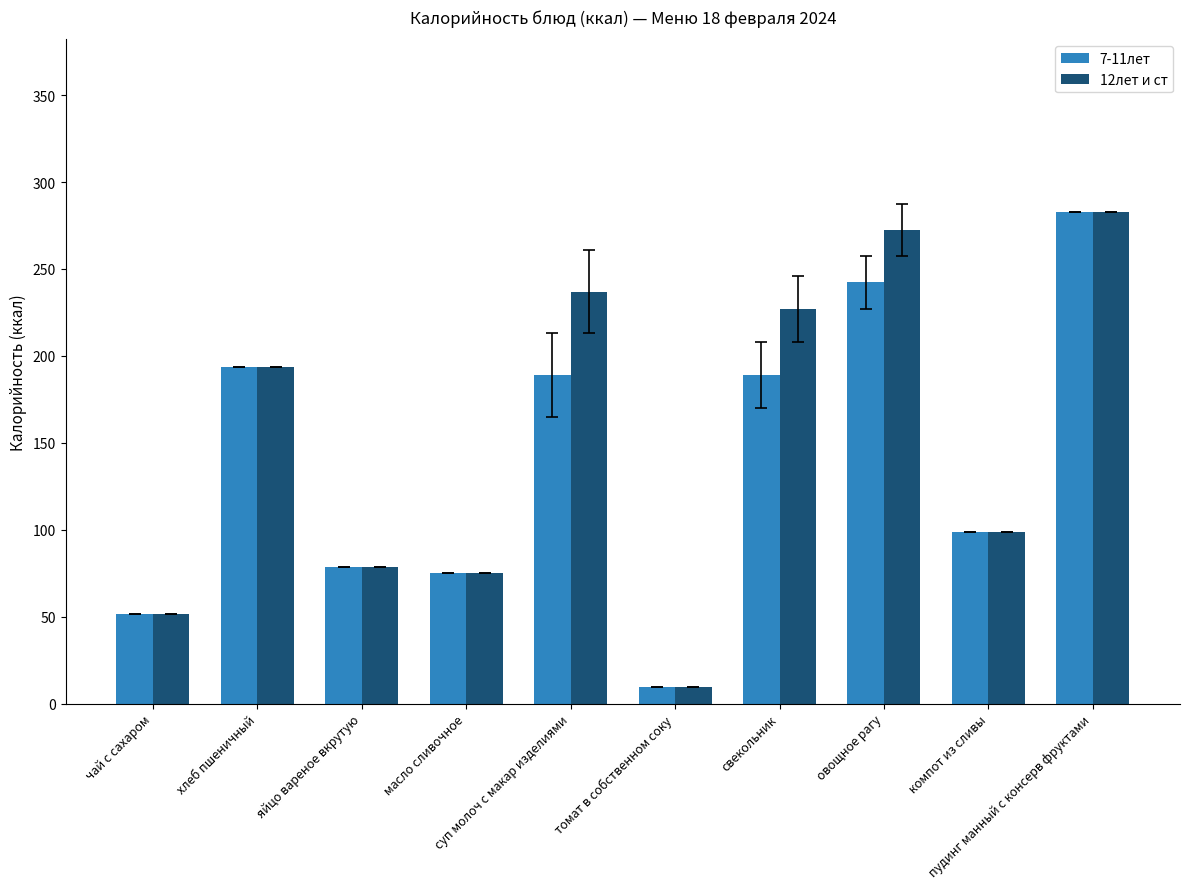

What is the average value of the 7-11лет series?

141.0